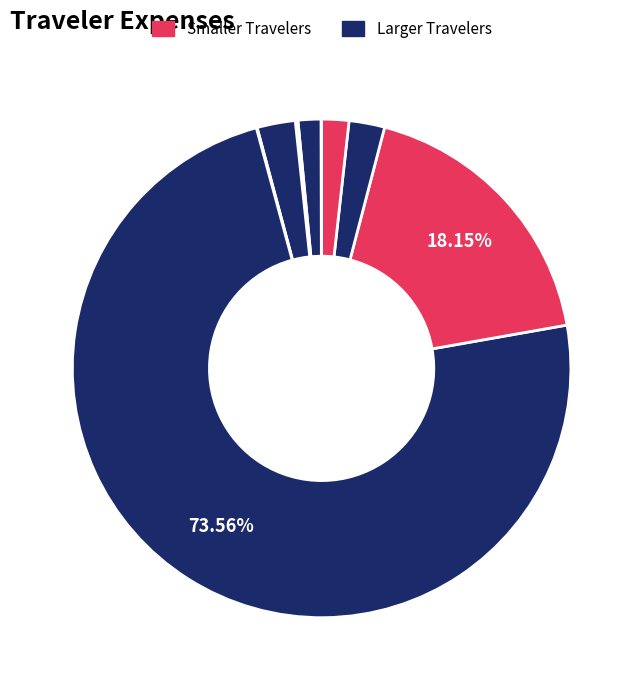

Is there any slice that represents more than half of the pie?

Yes